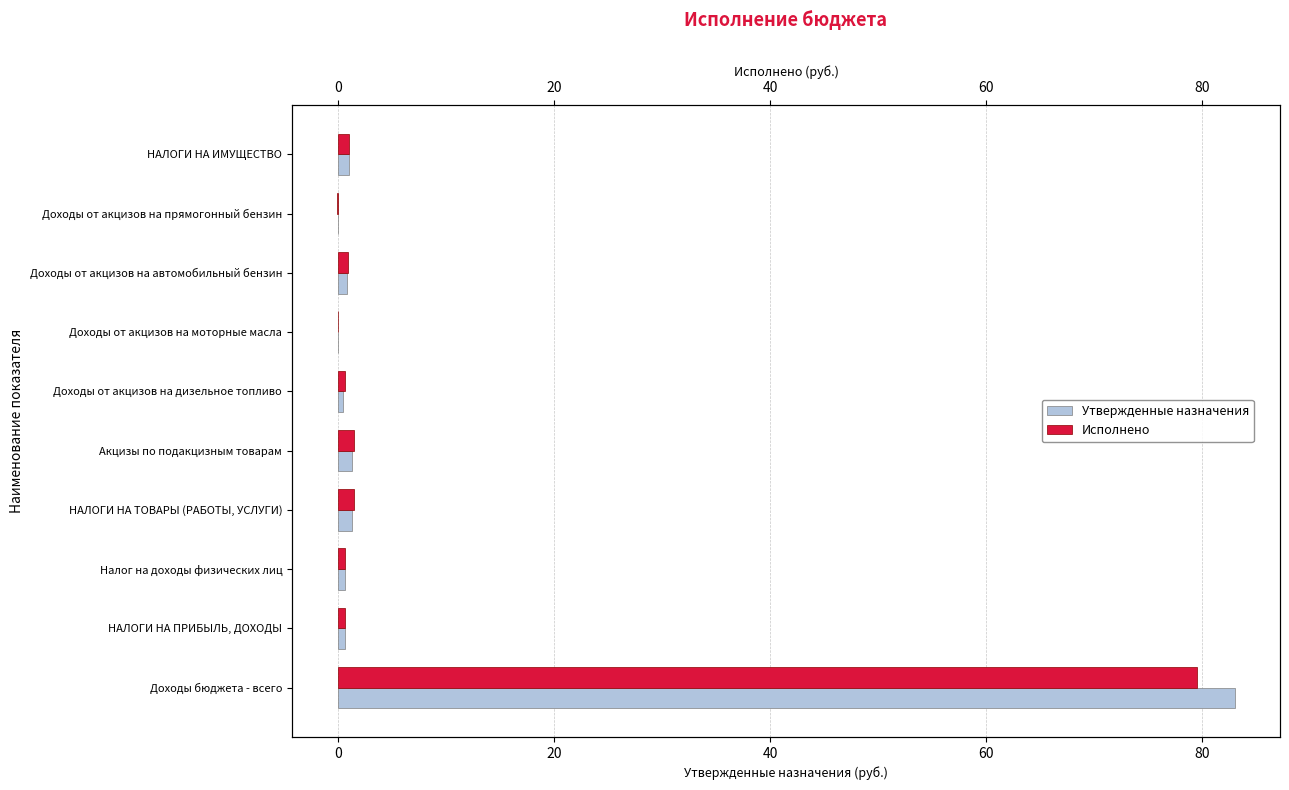

How many values in Исполнено are below zero?

1